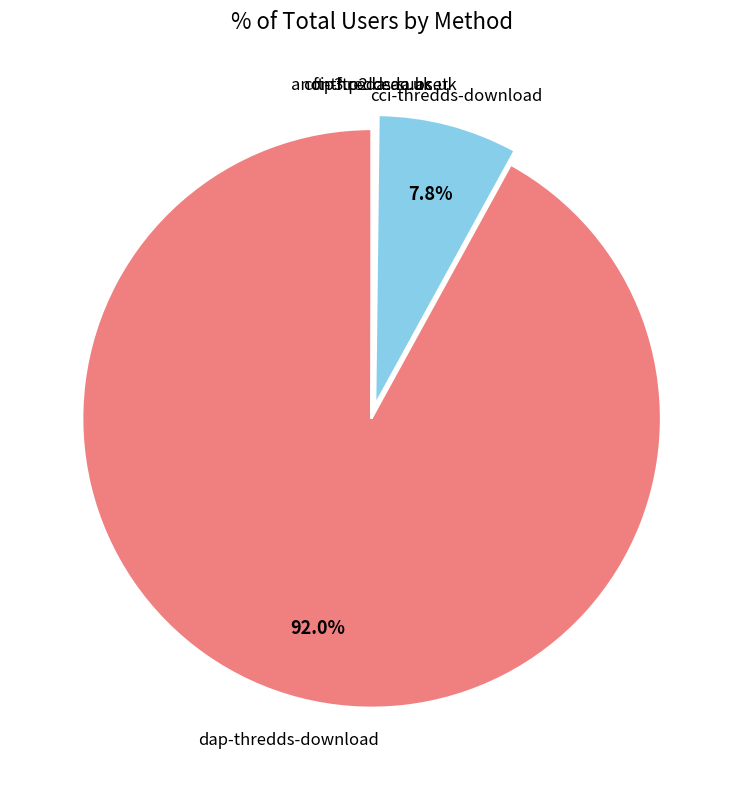

To the nearest percent, what is the difference between the largest and smallest slice percentages?

92%